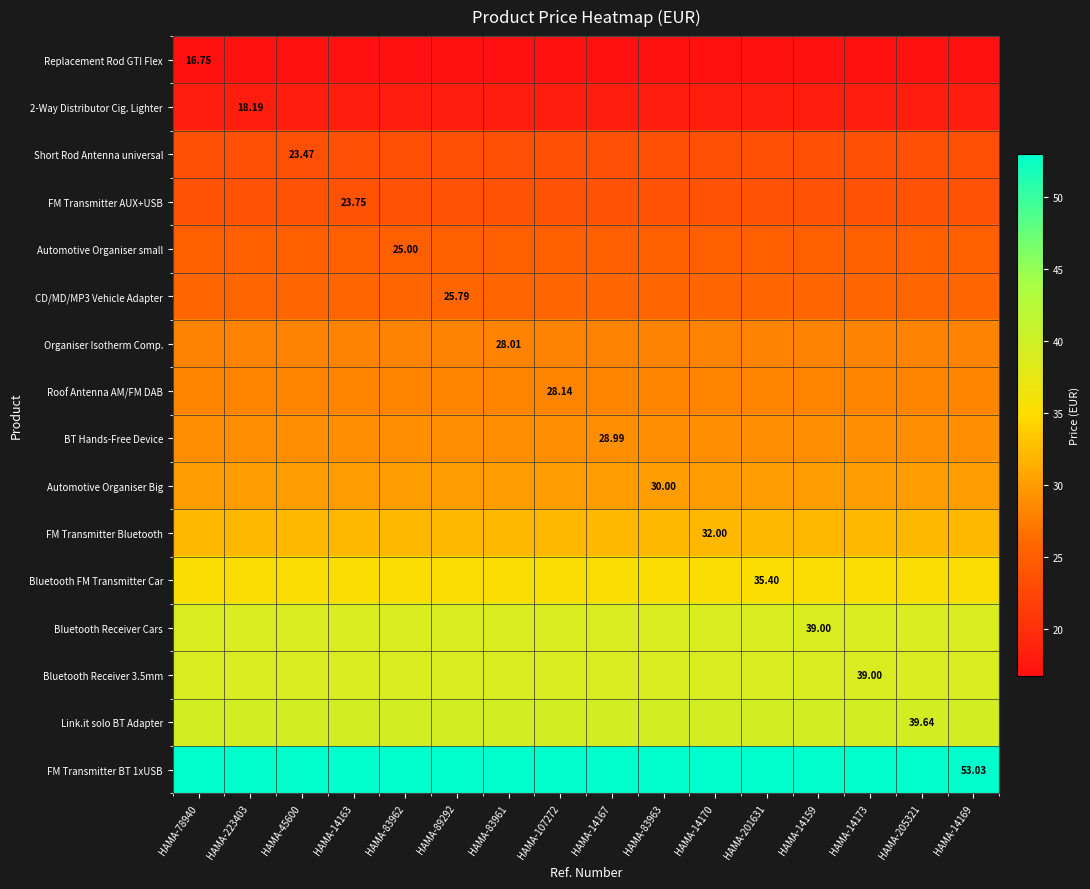

At how many categories does at least one series exceed 17?

16